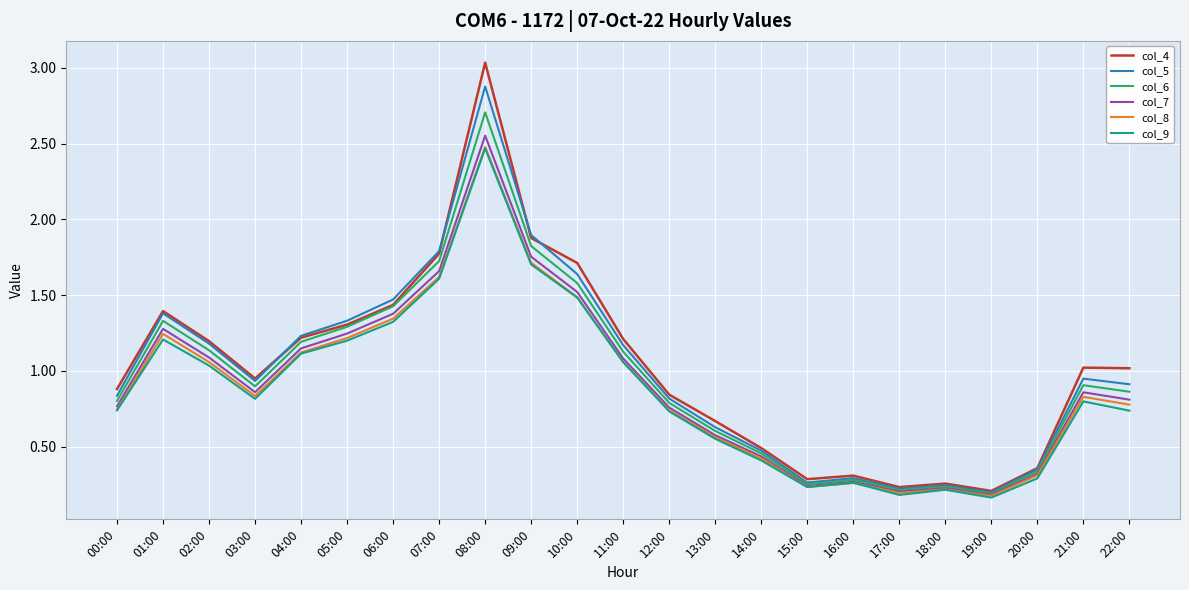

True or false: col_9 has a value of 1.1 at 11:00.

True